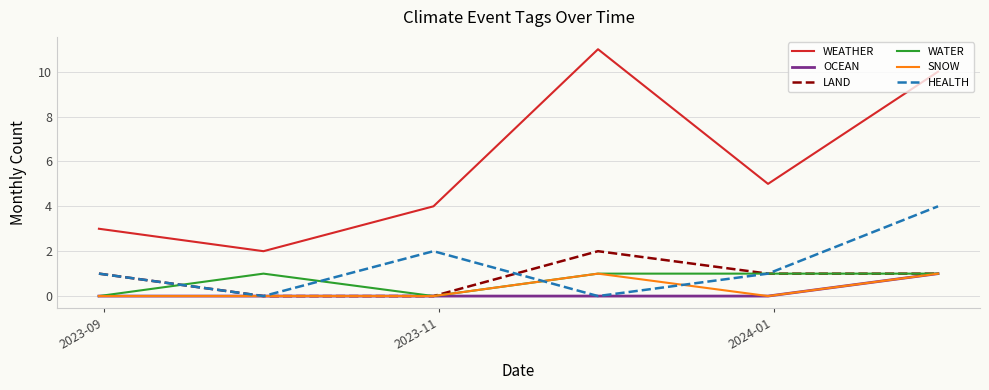

What is the maximum value shown in the chart?

11